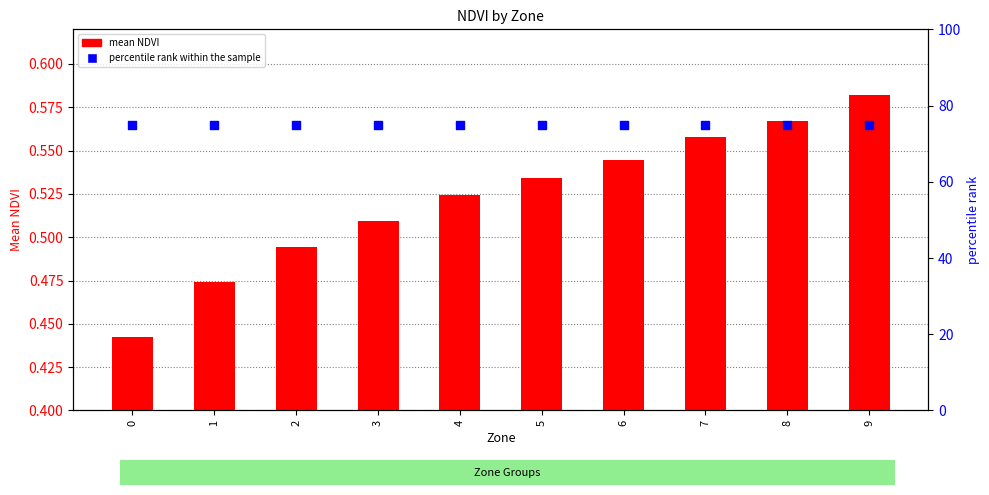

What are all the series names shown in the legend?

mean NDVI, percentile rank within the sample